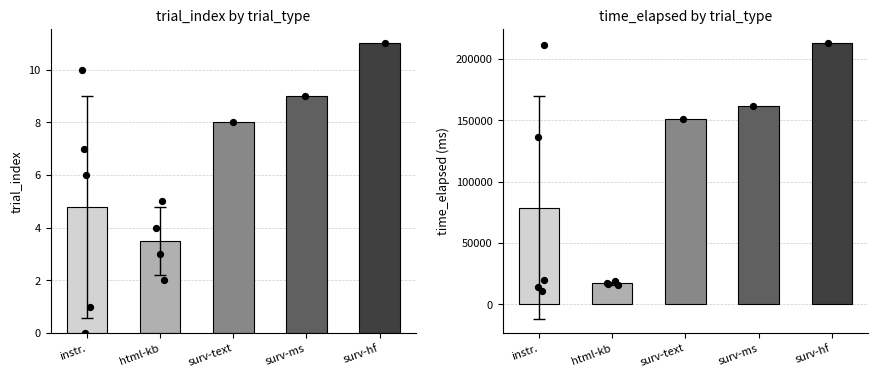

At which category is the sum across all series the highest?

surv-hf